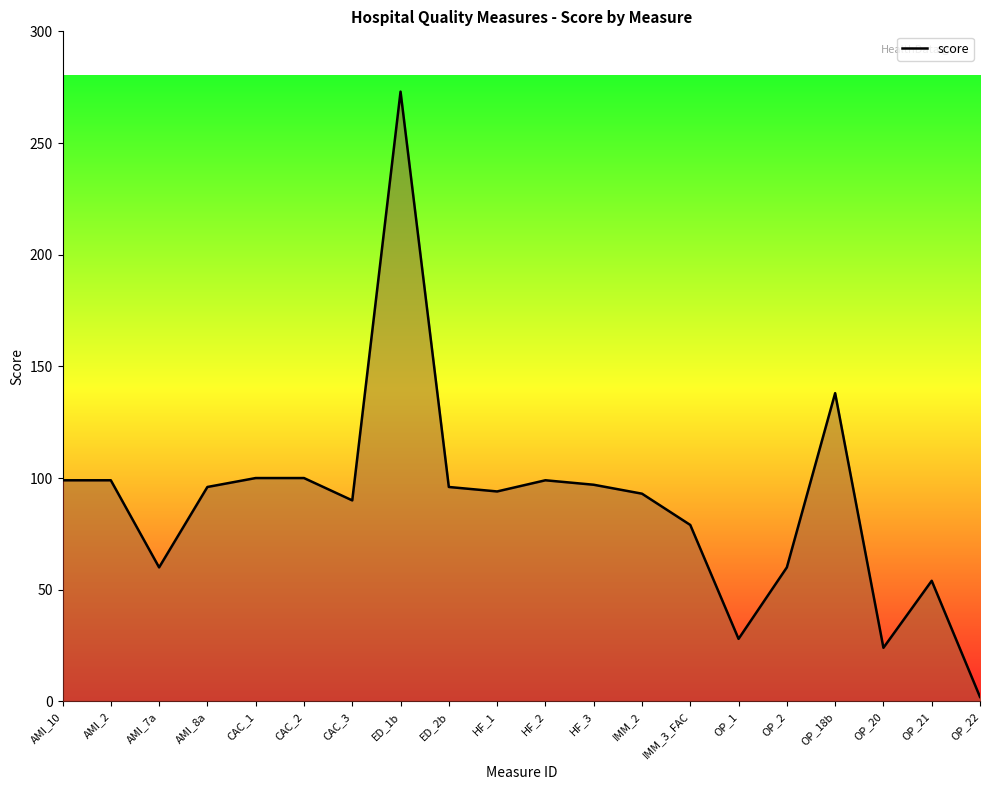

Which category has the highest value across all series?

ED_1b